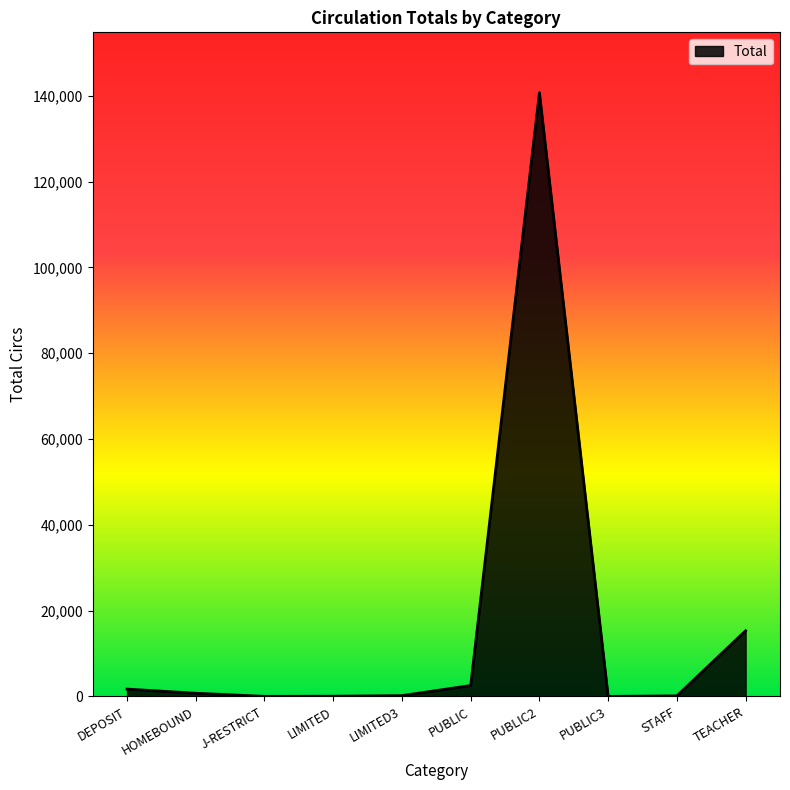

What is the change in value from J-RESTRICT to PUBLIC2?

+140717